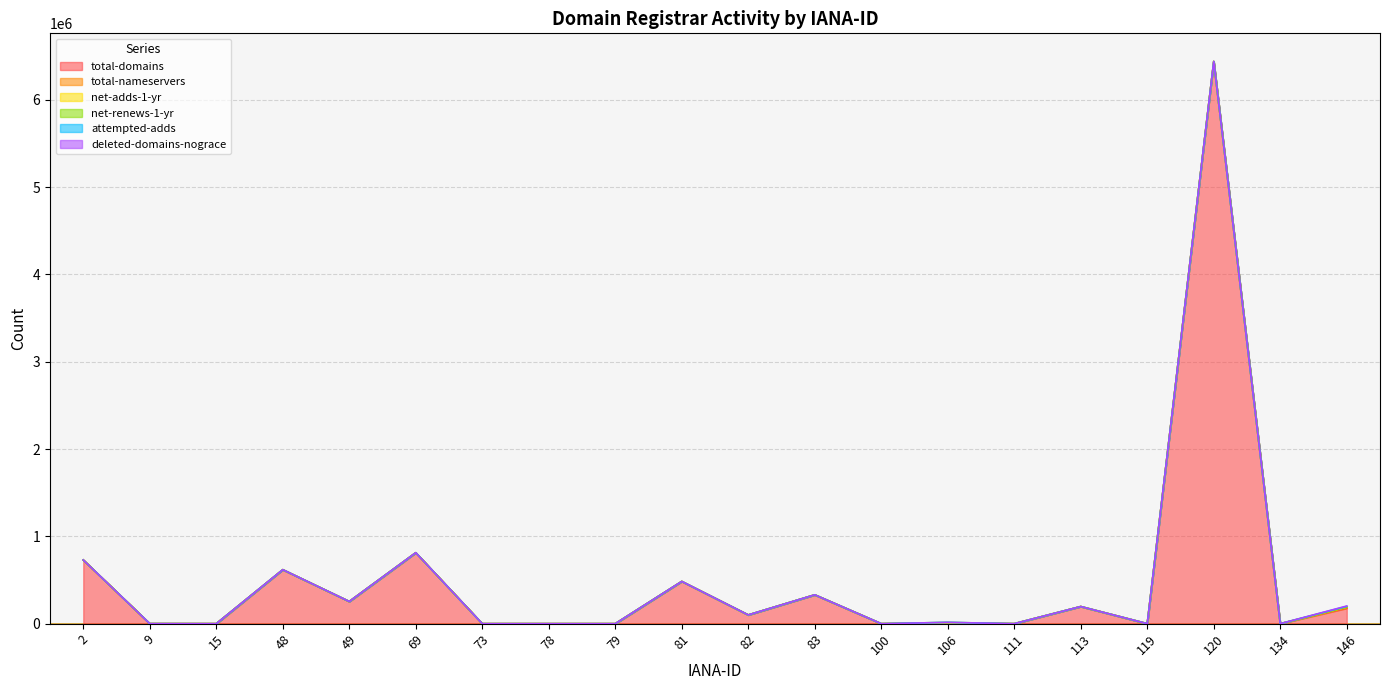

What is the sum of all net-renews-1-yr values?

5998